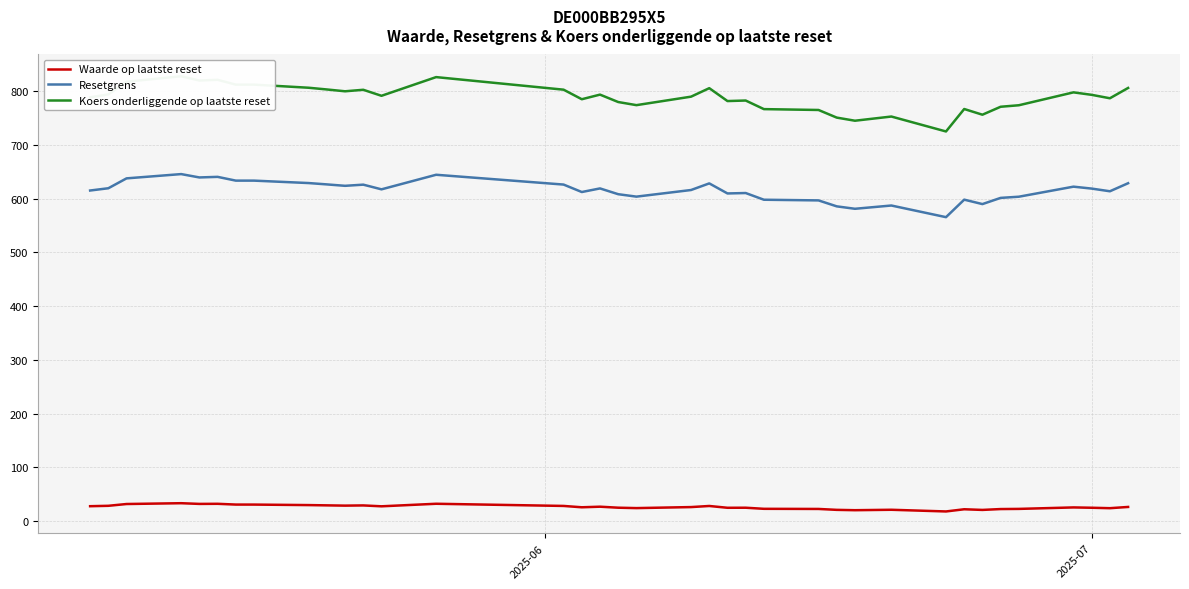

Does the chart display data point markers on the line(s)?

No